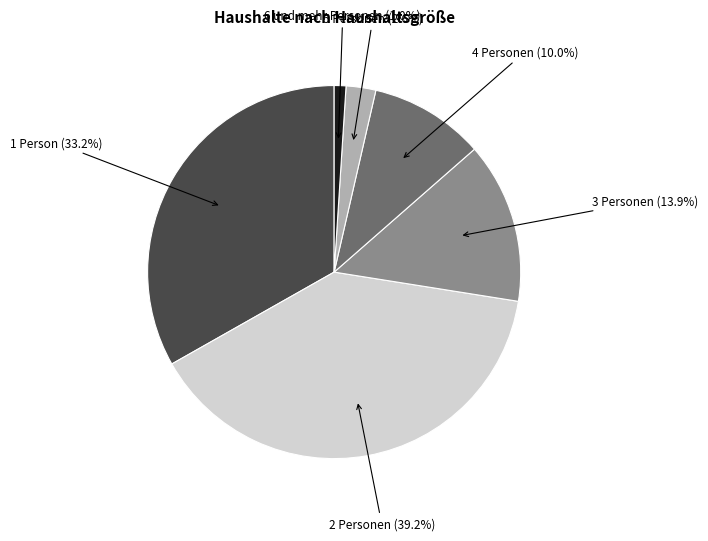

To the nearest percent, what is the difference between the 3 Personen and 1 Person slice percentages?

19%